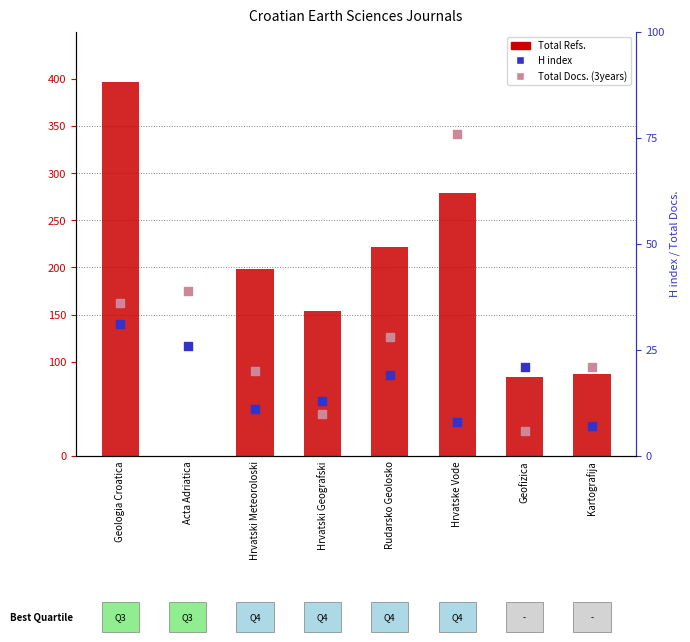

At how many categories does at least one series exceed 381?

1